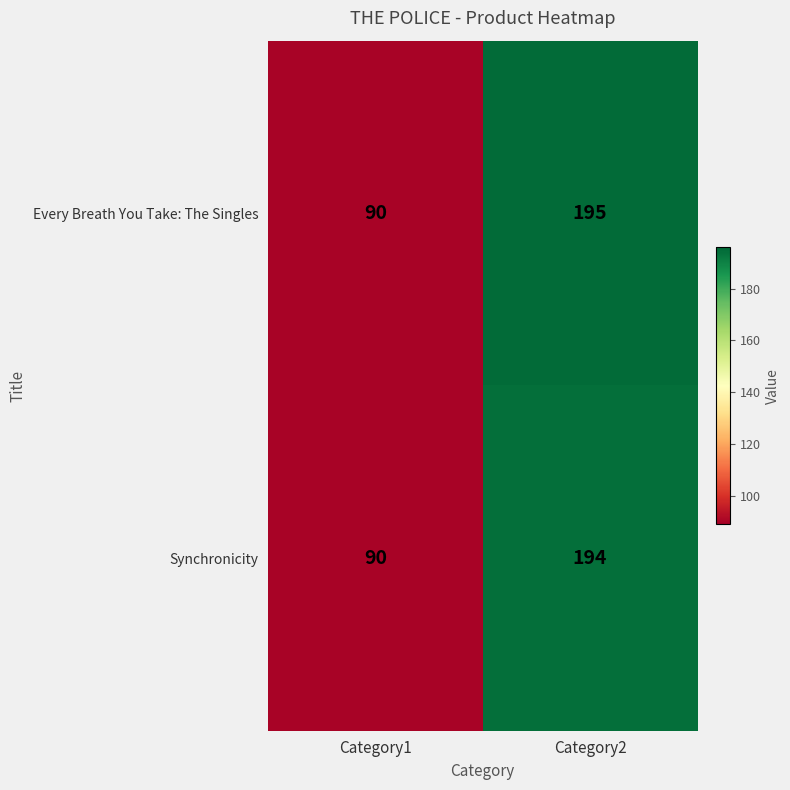

Reading left to right, transcribe all the data shown in this chart.

Every Breath You Take: The Singles: 90	195
Synchronicity: 90	194